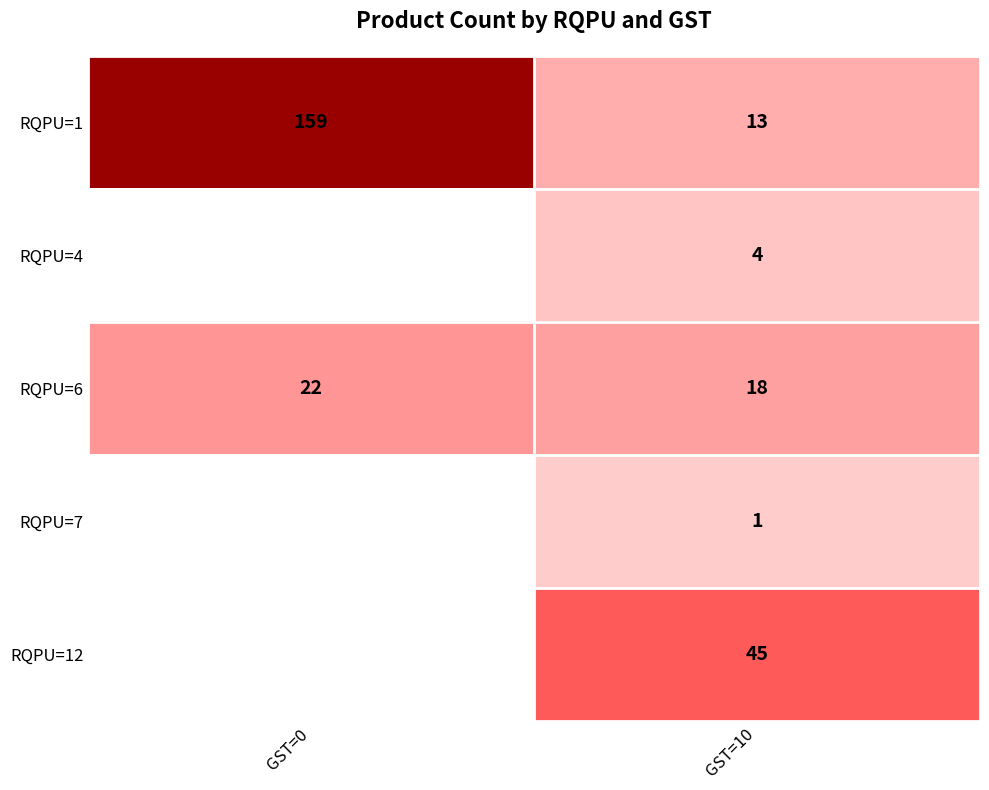

Is it true that RQPU=12 equals 22 at GST=10?

False